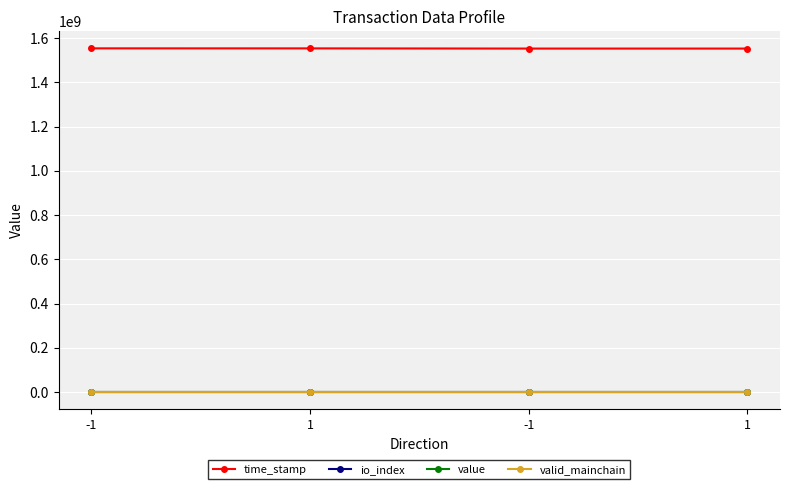

What is the highest value of the io_index series?

2.0